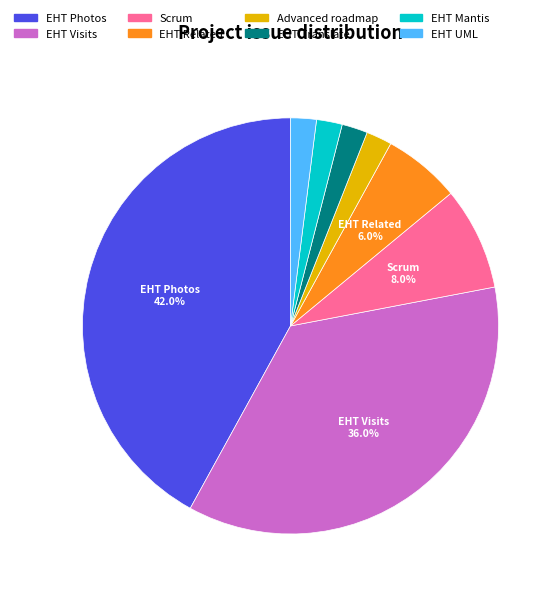

Is the sum of EHT Visits and EHT Photos greater than half?

Yes